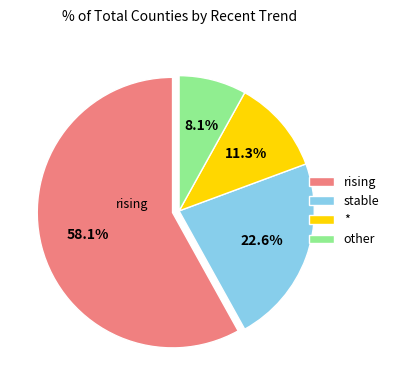

Which slice is the largest?

rising